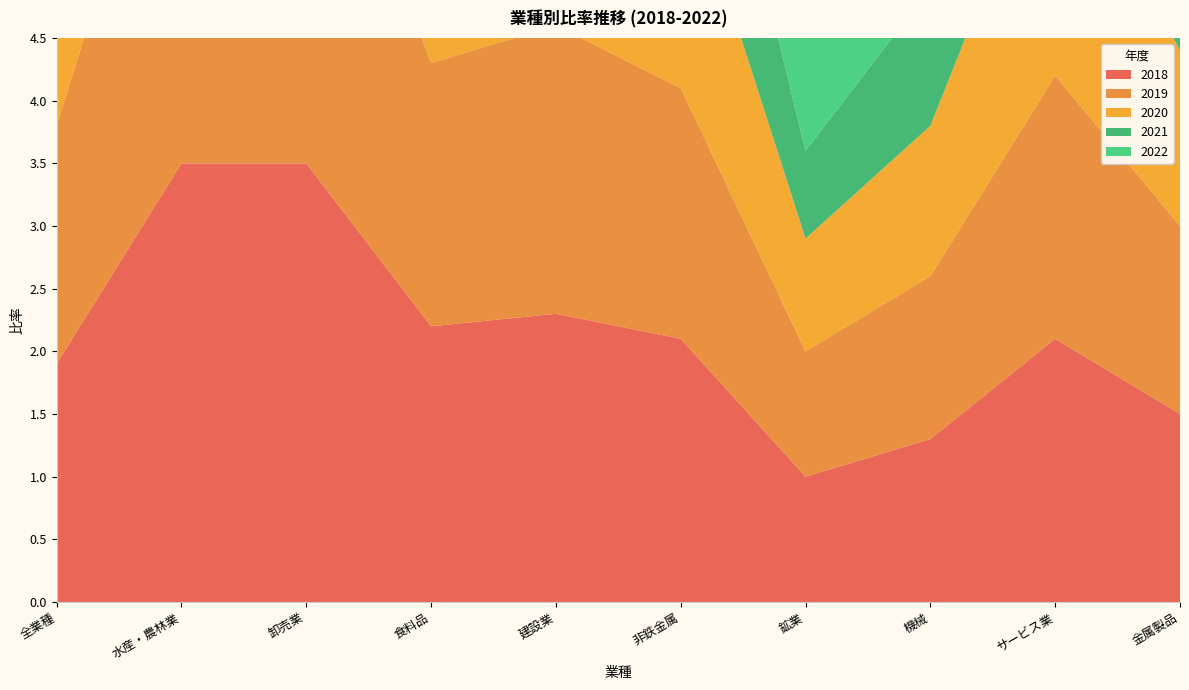

Reading right to left, transcribe all the data shown in this chart.

2018: 1.5	2.1	1.3	1.0	2.1	2.3	2.2	3.5	3.5	1.9
2019: 1.5	2.1	1.3	1.0	2.0	2.3	2.1	3.5	3.5	1.9
2020: 1.4	2.1	1.2	0.9	1.9	2.3	2.0	3.2	3.7	1.8
2021: 1.3	1.9	1.1	0.7	1.7	2.0	1.9	2.9	3.5	1.6
2022: 1.3	1.9	1.2	0.9	2.1	1.9	1.9	3.0	3.3	1.6